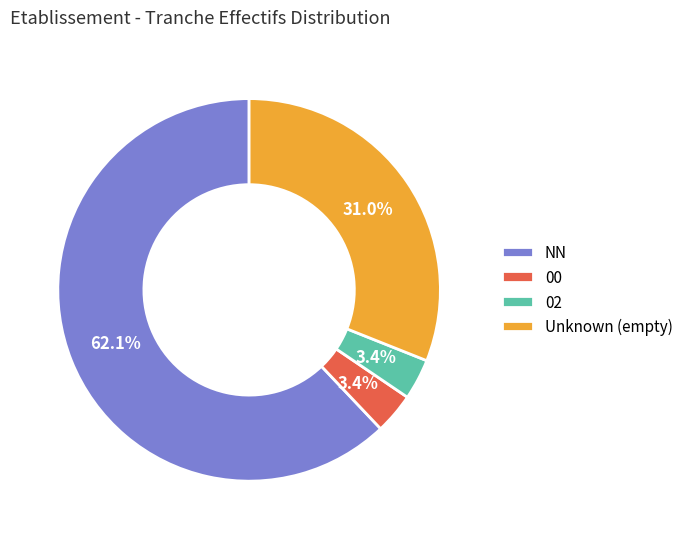

Which slice is the largest?

NN